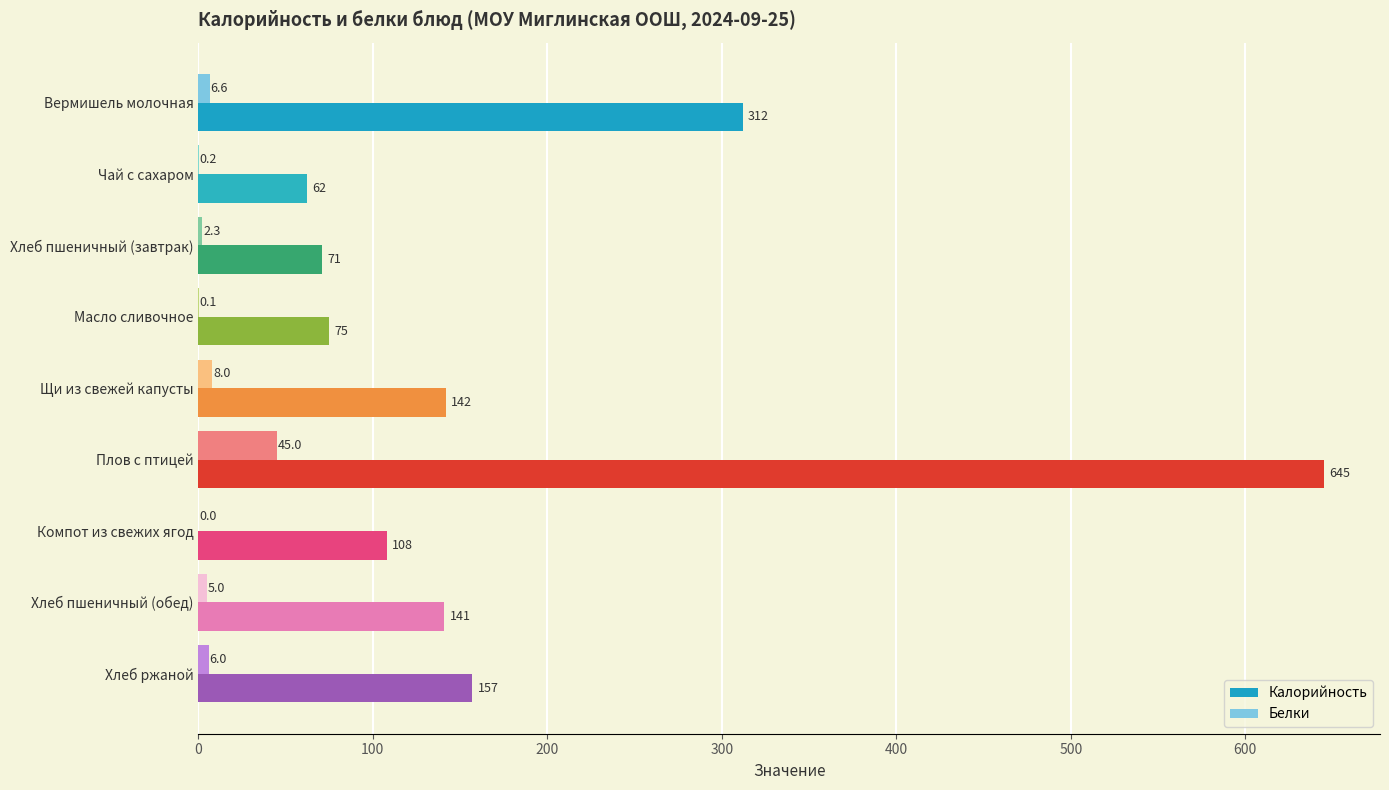

Which category has the highest value in the Калорийность series?

Плов с птицей